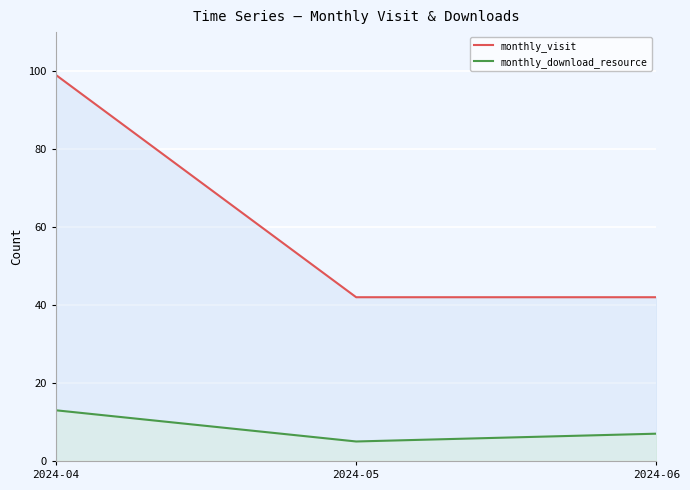

What is the value of the monthly_download_resource point at the 1st from the left?

13